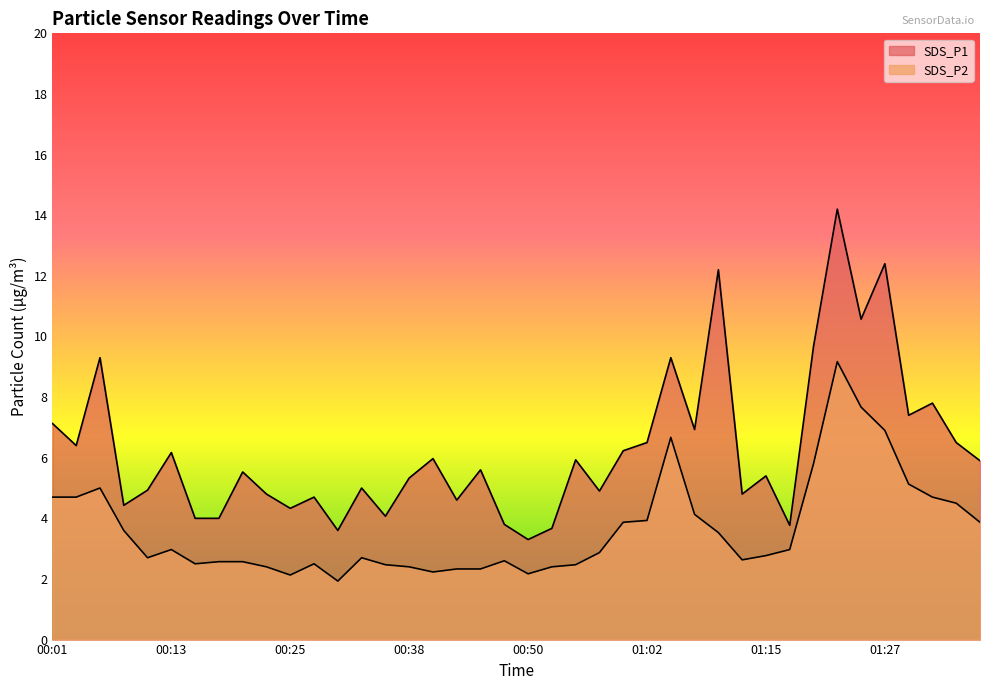

Which series has the largest total across all categories?

SDS_P1